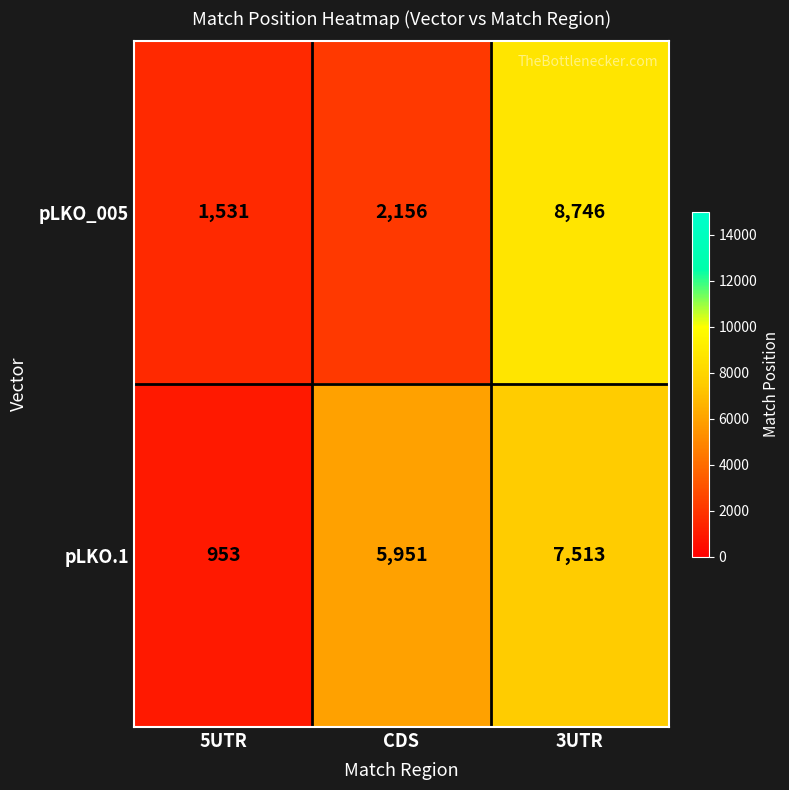

What is the difference between the maximum and minimum values in the pLKO_005 series?

7215